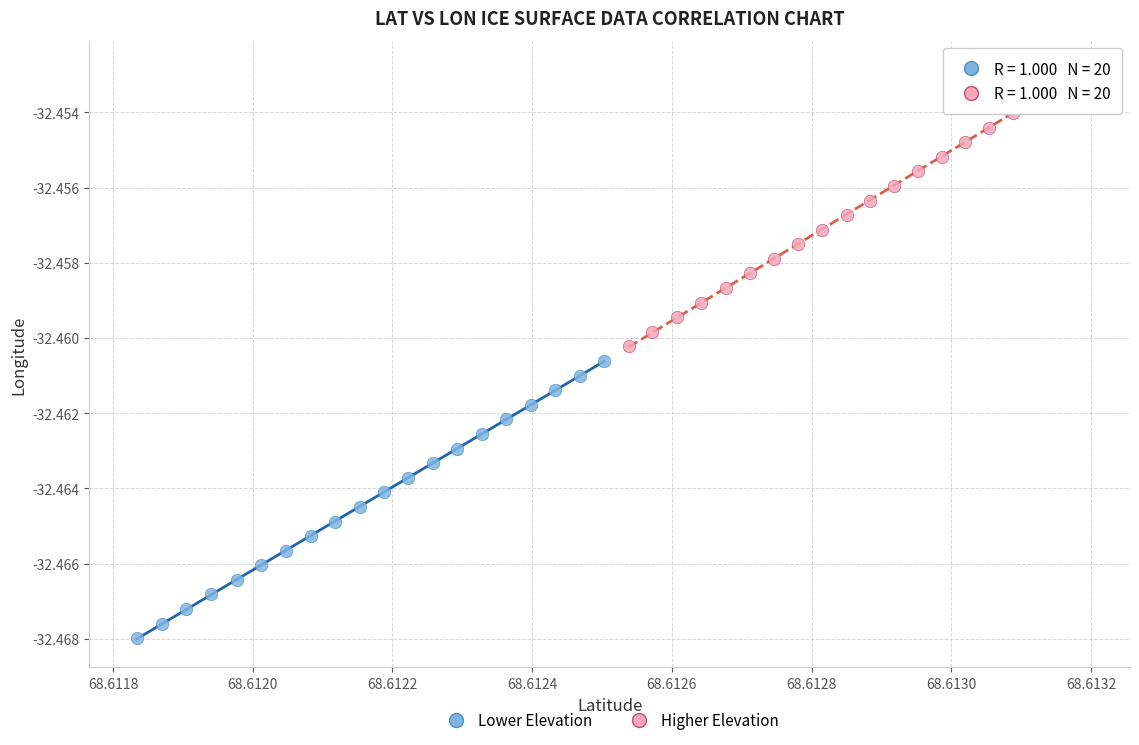

Which series has the widest spread of Y values?

Lower Elevation